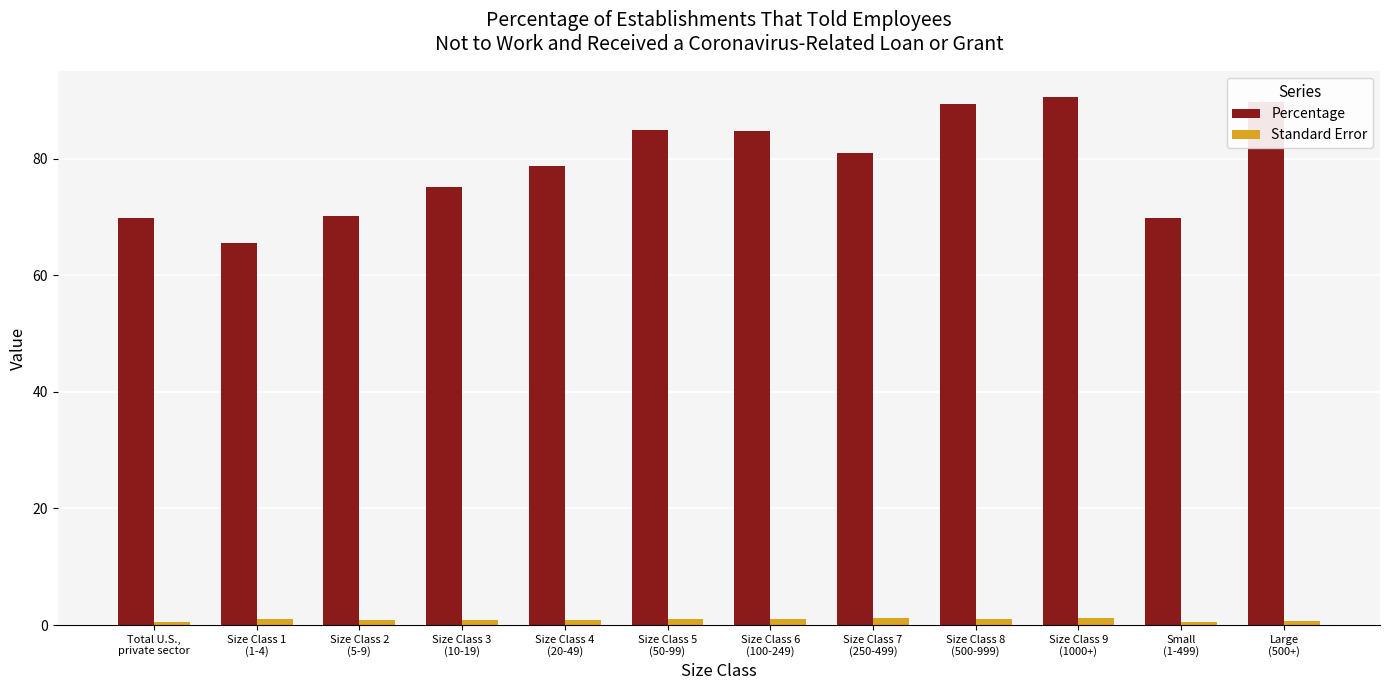

The value of Percentage at Size Class 3
(10-19) is 75.2. True or false?

True